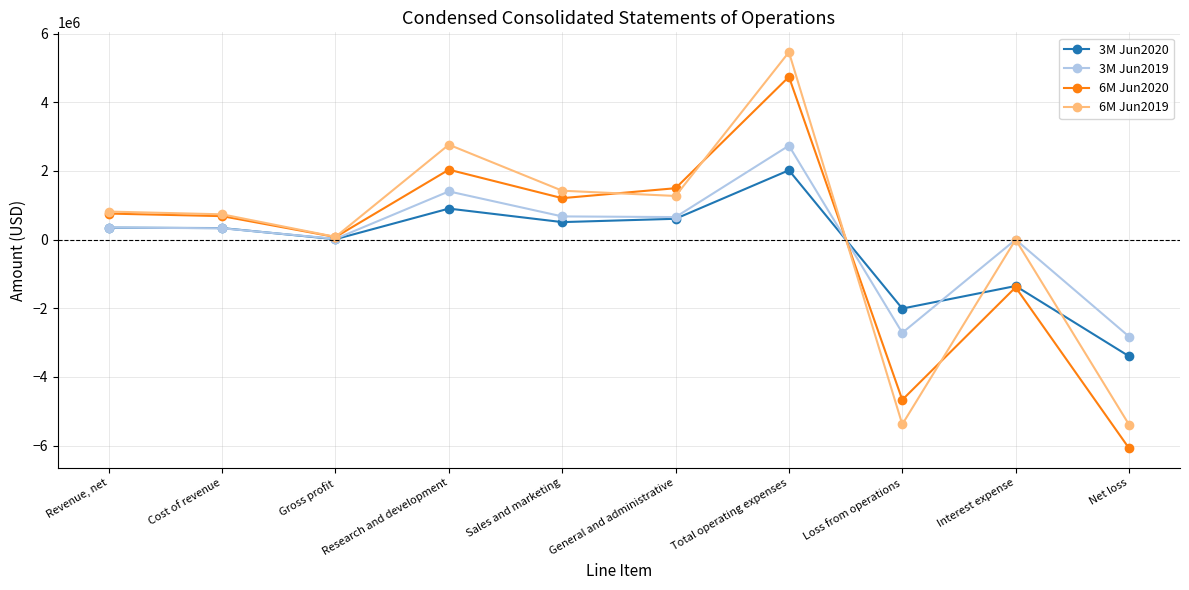

True or false: 6M Jun2019 has a value of 0 at Interest expense.

True